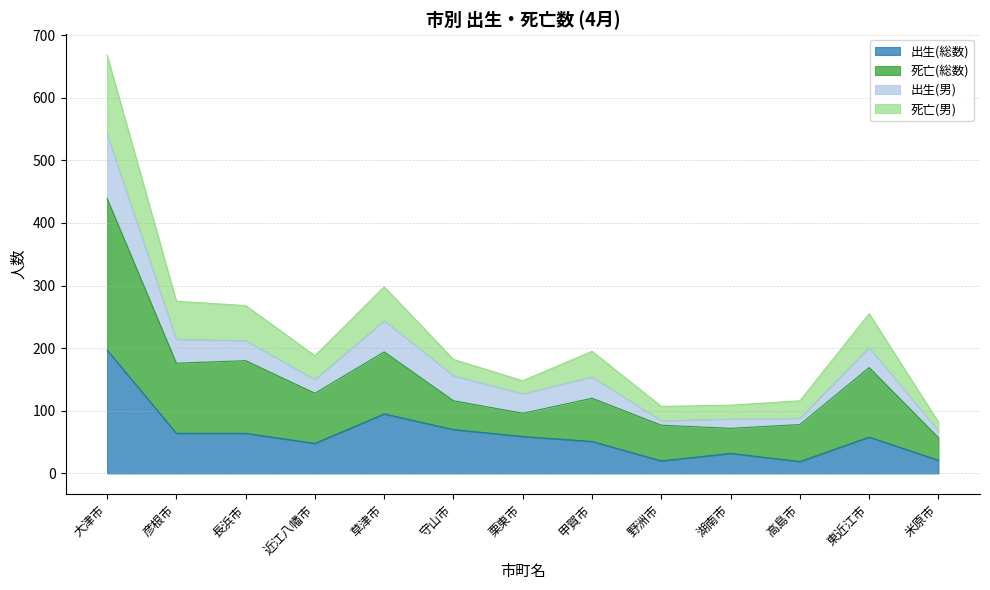

What is the label of the 7th point from the left?

栗東市